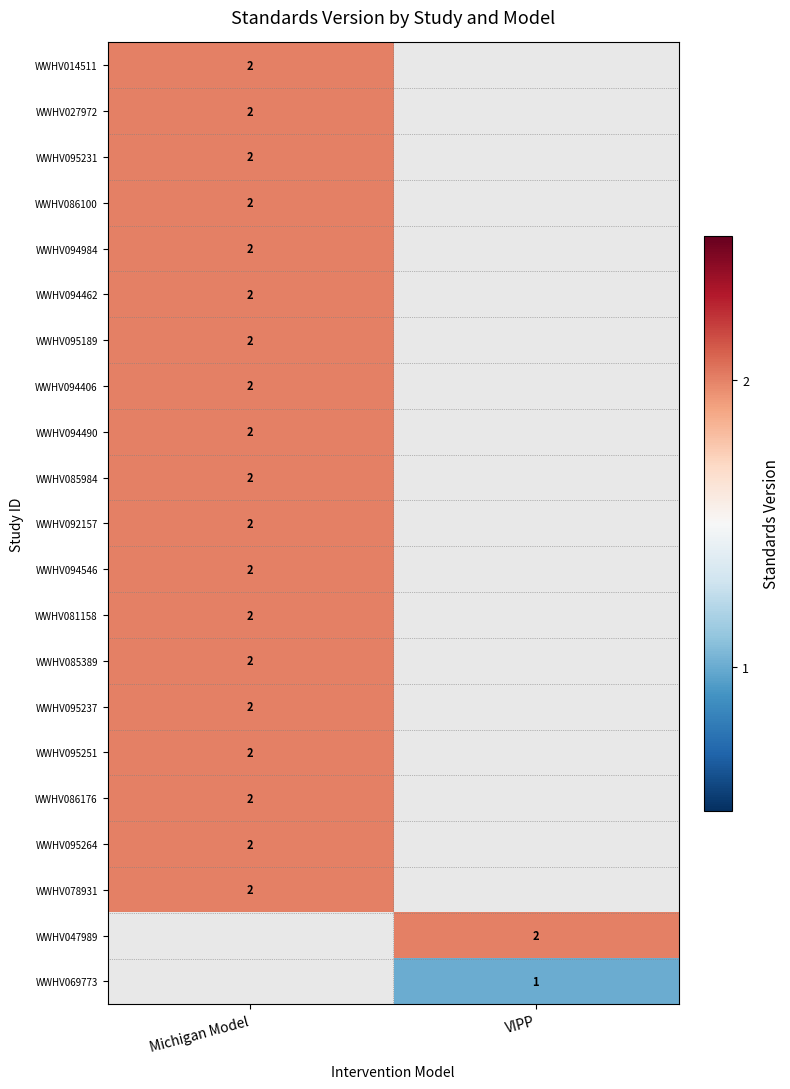

True or false: WWHV014511 has a value of 2 at Michigan Model.

True